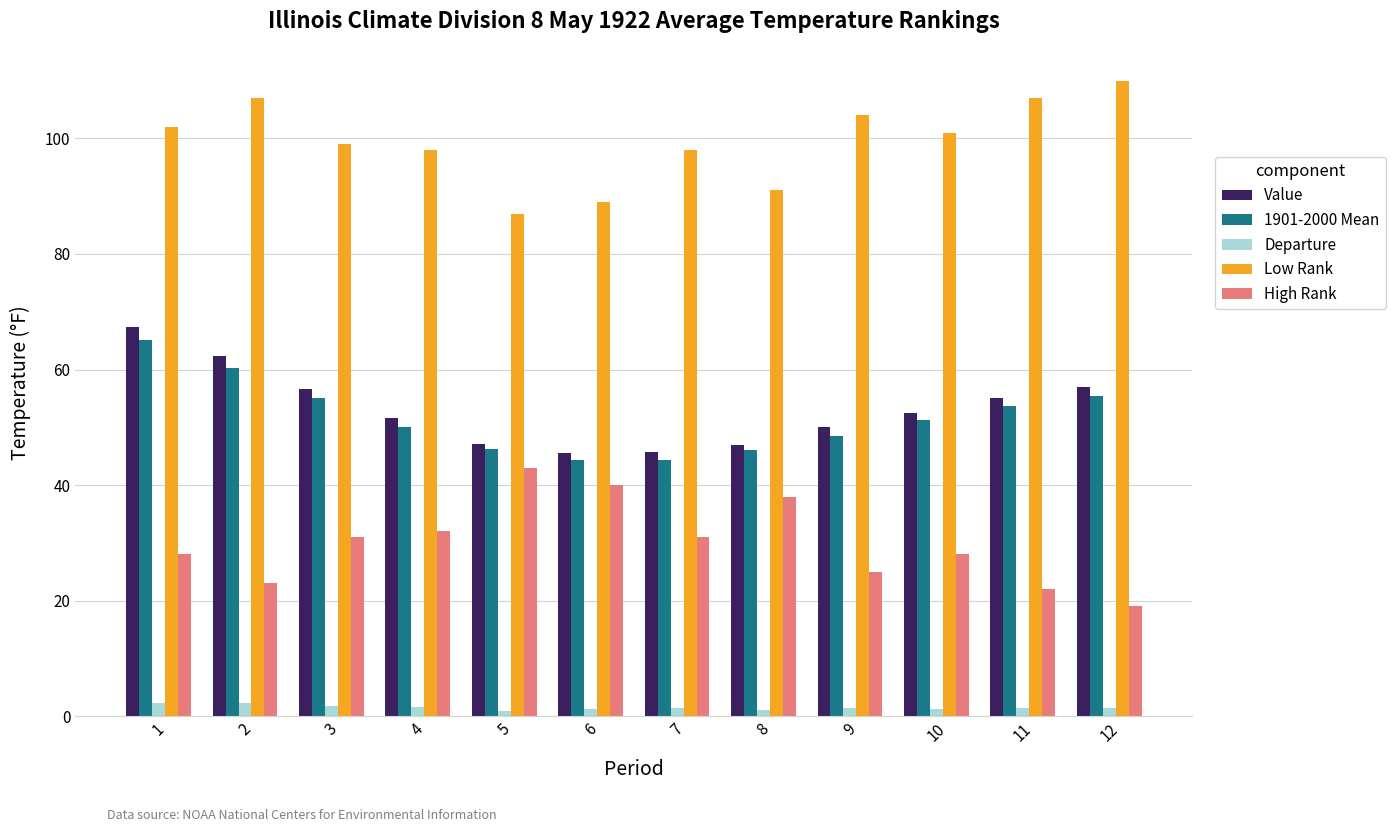

The value of 1901-2000 Mean at 6 is 67.0. True or false?

False